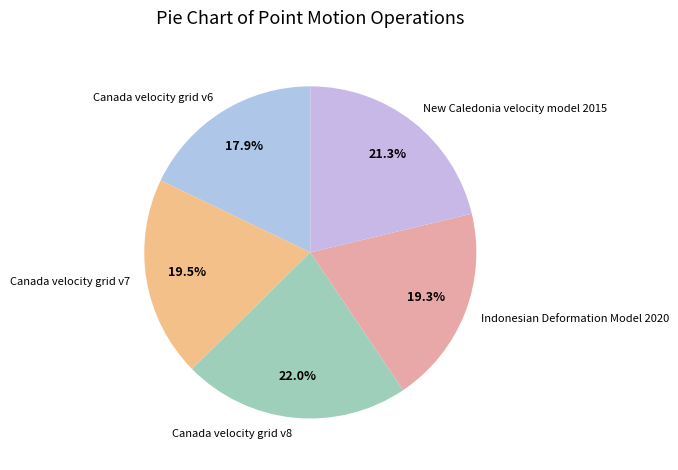

Which category has the smallest portion of the pie?

Canada velocity grid v6